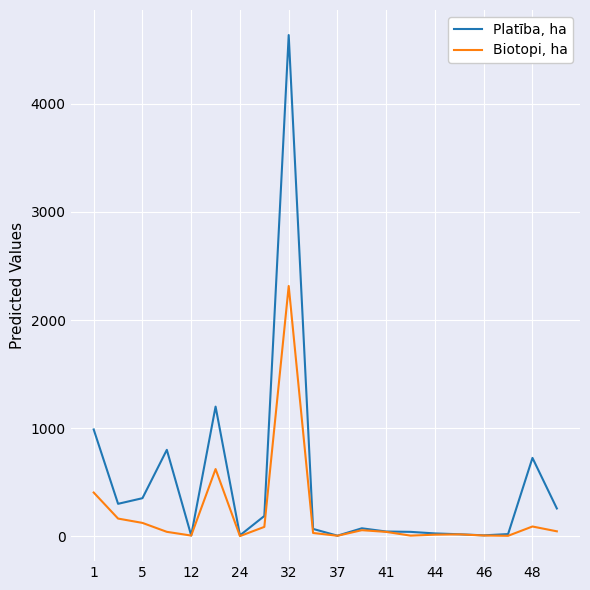

Which series has the largest total across all categories?

Platība, ha